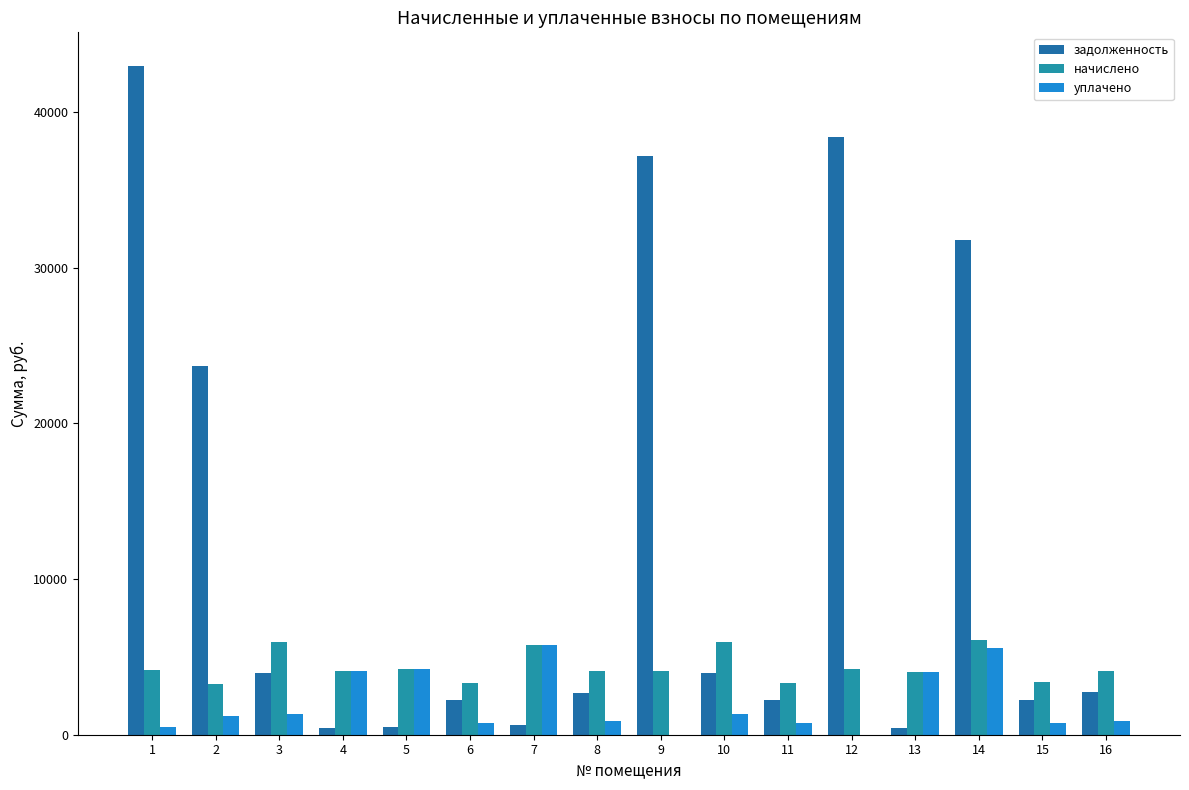

Reading right to left, list all the values displayed in this chart.

задолженность: 16=2722.1	15=2232.7	14=31788.0	13=448.4	12=38379.9	11=2220.5	10=3957.7	9=37204.1	8=2709.8	7=642.3	6=2220.5	5=468.9	4=456.6	3=3957.7	2=23695.9	1=42982.5
начислено: 16=4109.1	15=3370.4	14=6066.7	13=4035.2	12=4219.9	11=3352.0	10=5974.4	9=4090.7	8=4090.7	7=5780.5	6=3352.0	5=4219.9	4=4109.1	3=5974.4	2=3268.8	1=4127.6
уплачено: 16=913.1	15=749.0	14=5565.9	13=4018.2	12=0.0	11=744.9	10=1327.6	9=0.0	8=909.0	7=5756.1	6=744.9	5=4202.1	4=4091.8	3=1327.6	2=1200.0	1=500.0